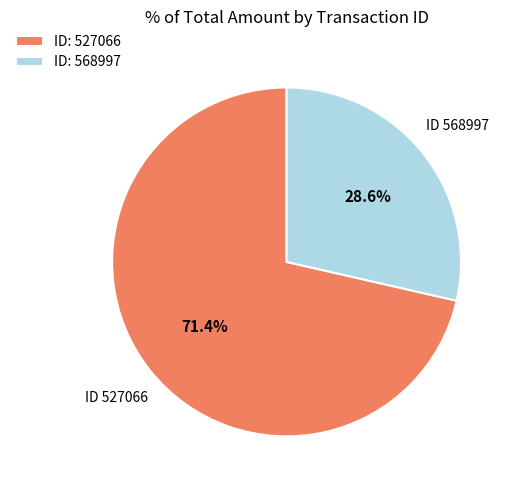

What is the largest slice in the pie chart?

ID: 527066